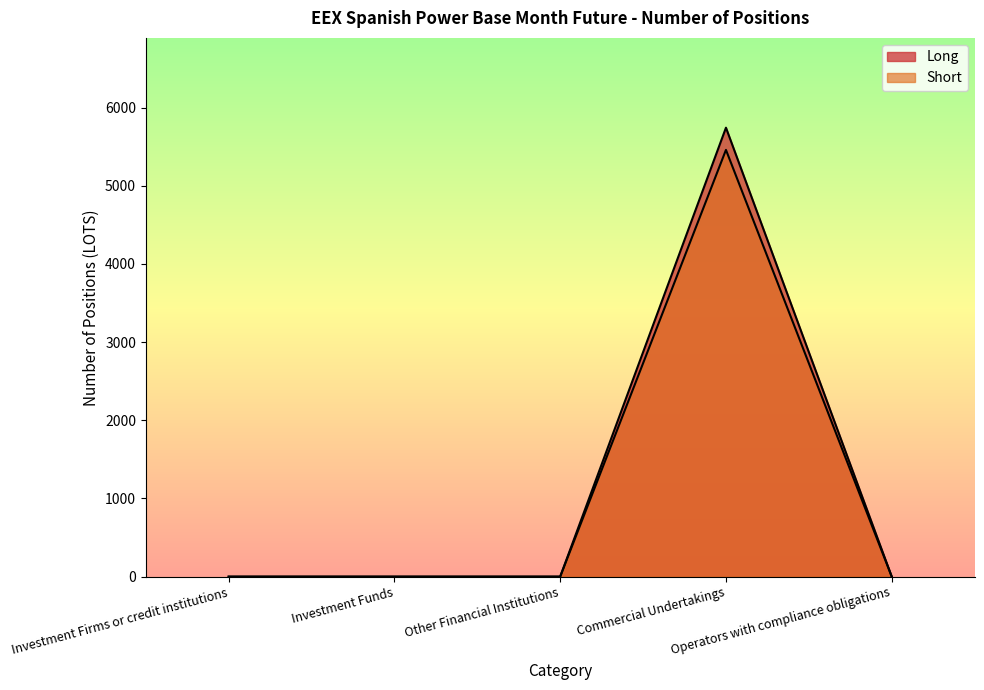

Read the Long value at Commercial Undertakings, to the nearest 50.

5750